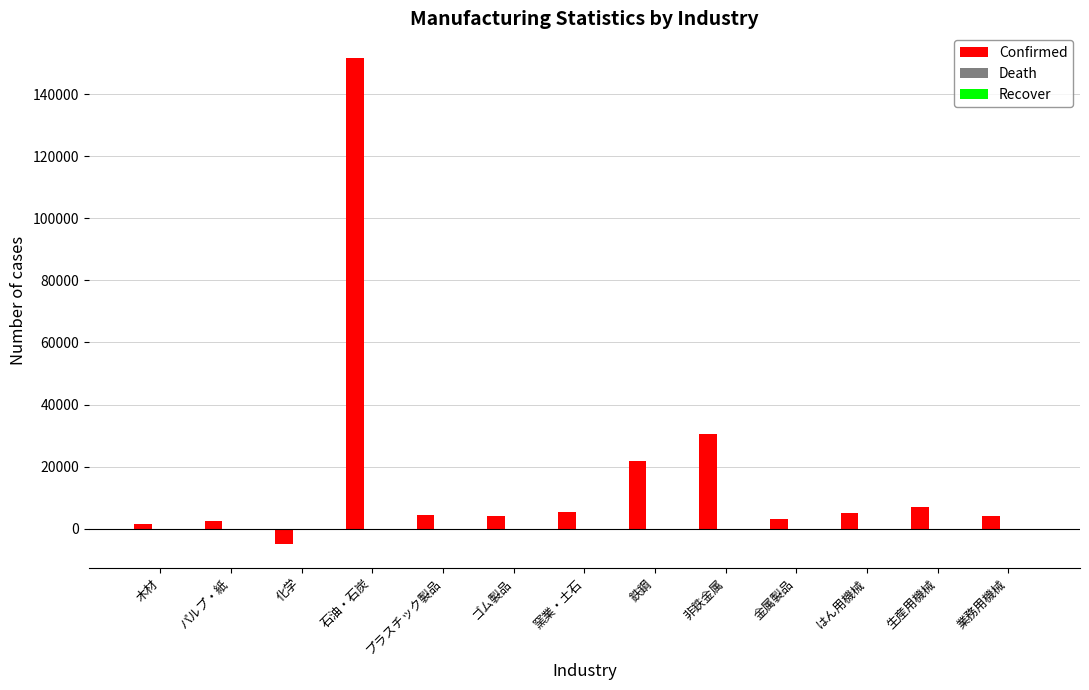

What is the sum of all Confirmed values?

236125.9